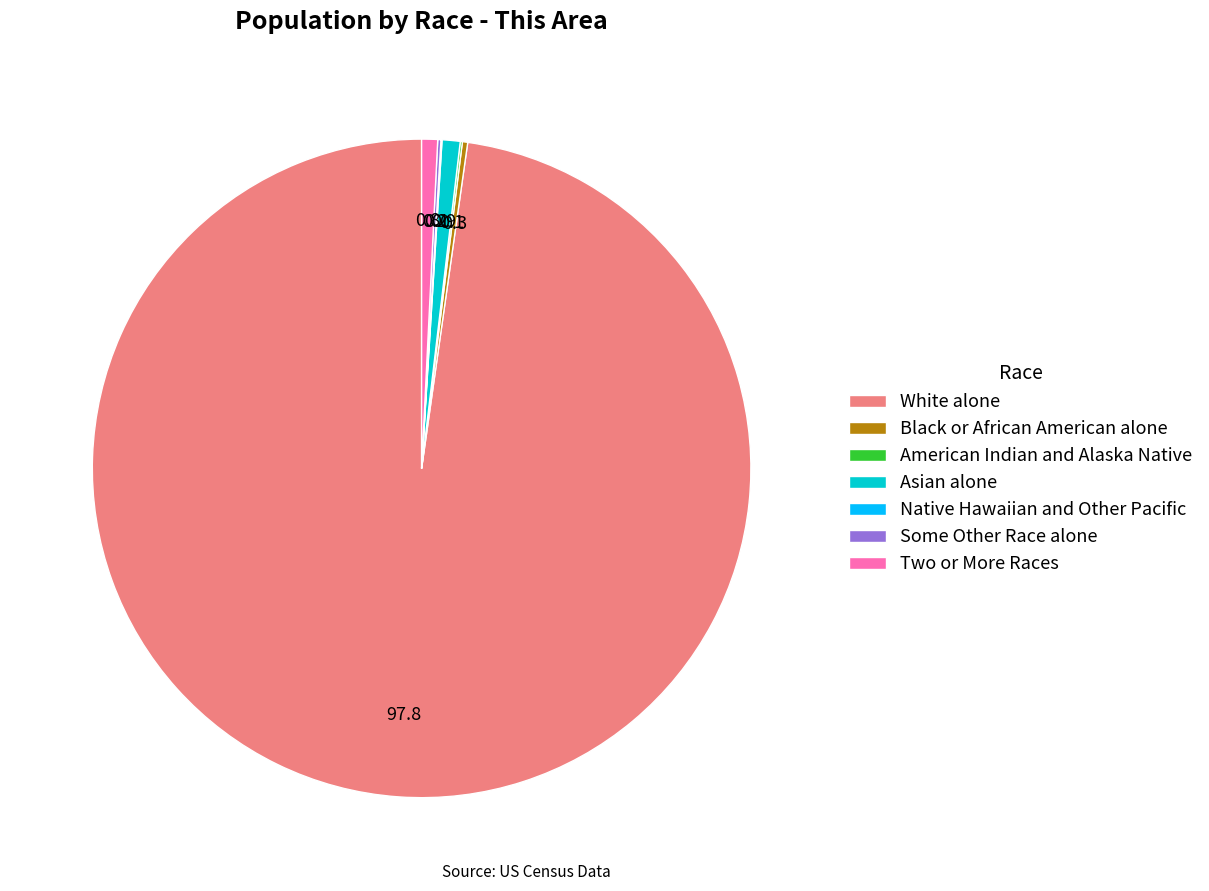

What is the largest slice in the pie chart?

White alone